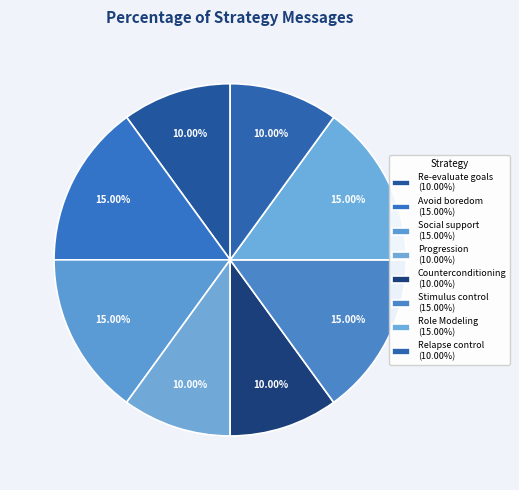

Count the number of slices in the pie.

8